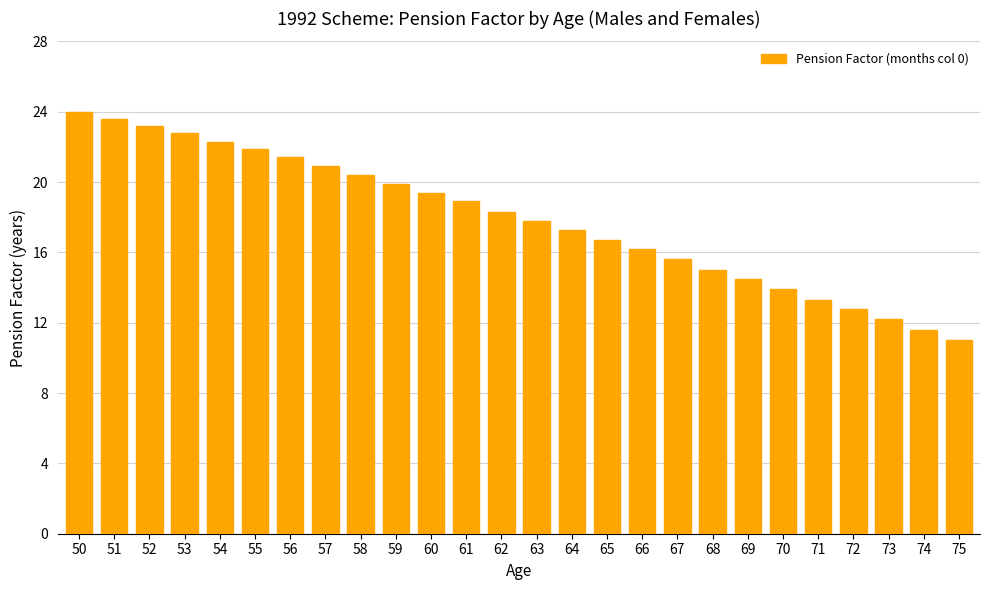

Rank the categories by value from lowest to highest.

75, 74, 73, 72, 71, 70, 69, 68, 67, 66, 65, 64, 63, 62, 61, 60, 59, 58, 57, 56, 55, 54, 53, 52, 51, 50